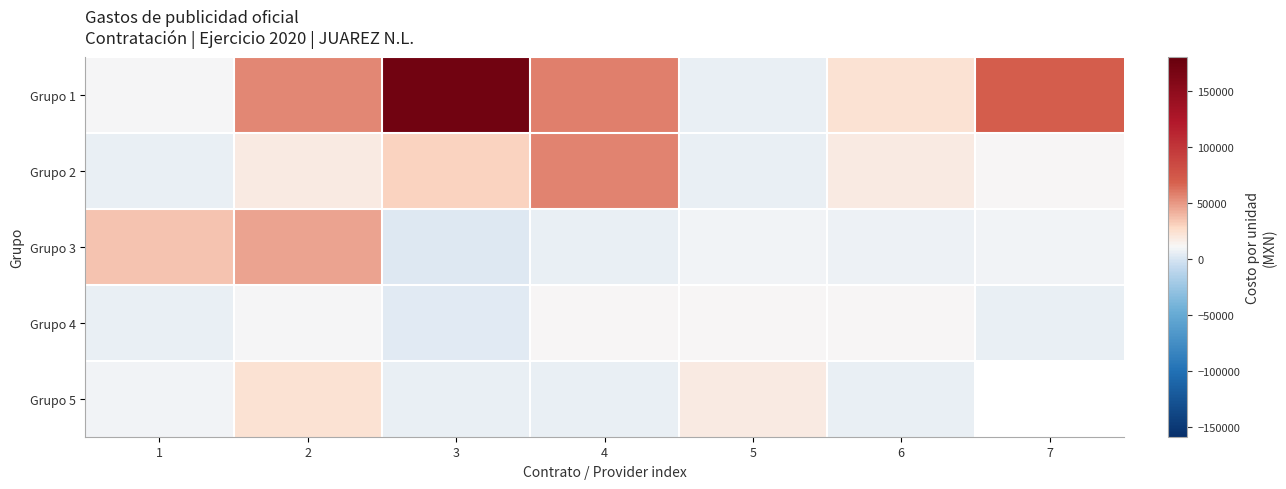

True or false: Grupo 5 has a value of 5800.0 at 6.

True